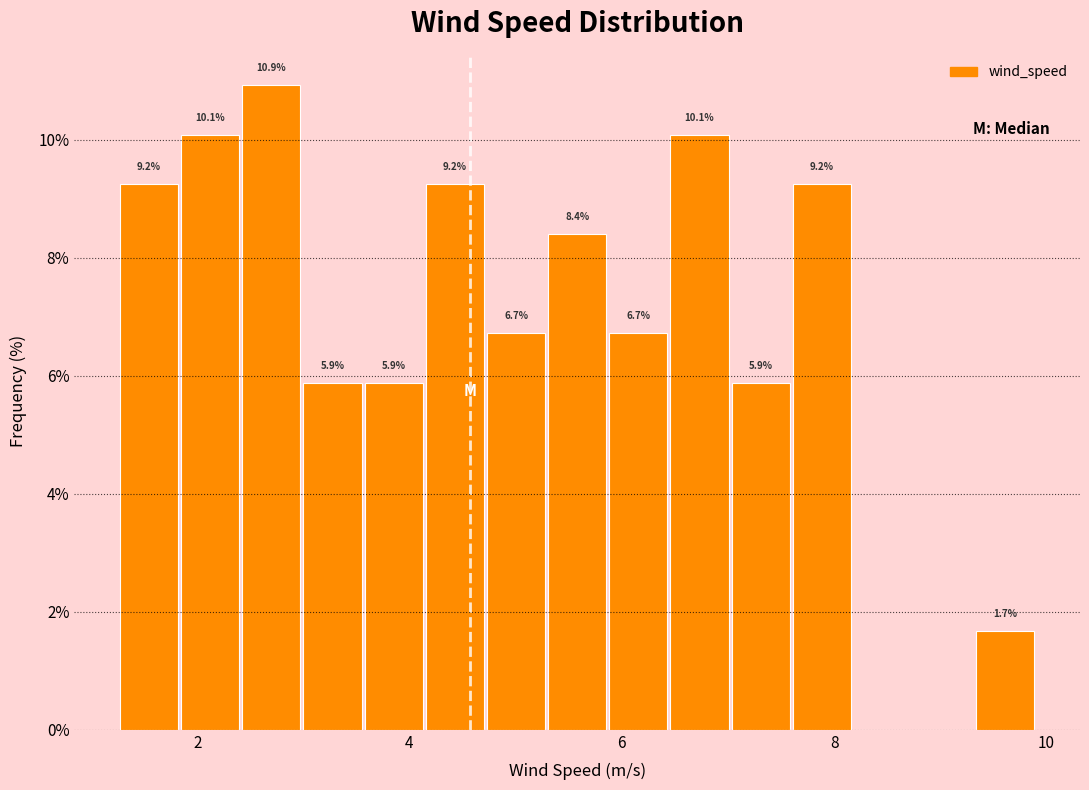

Read against the x-axis, roughly where is the centre of the tallest bar?

2.6